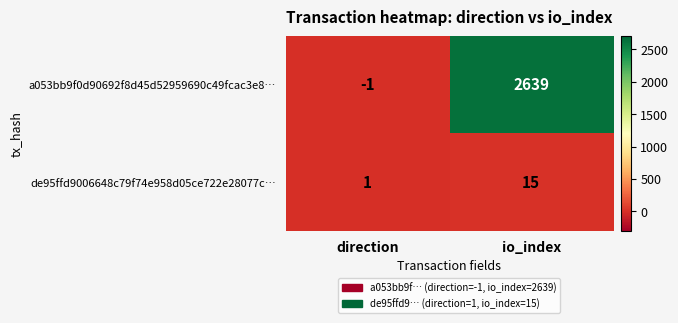

Which series has the largest range (max minus min)?

a053bb9f0d90692f8d45d52959690c49fcac3e8…